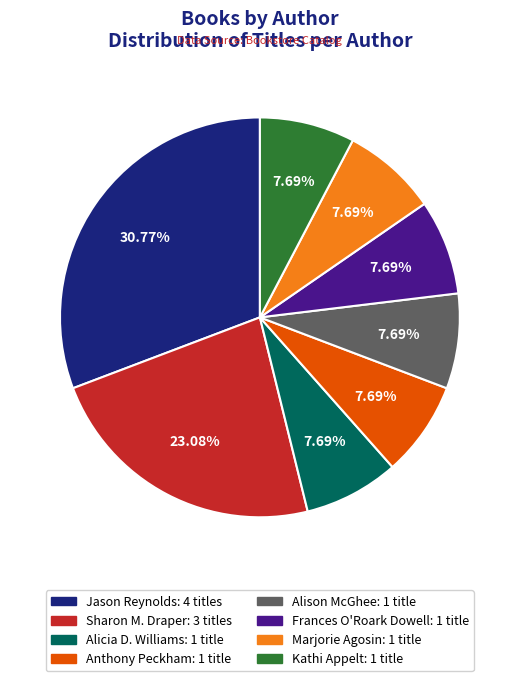

Is there a majority slice in this chart?

No